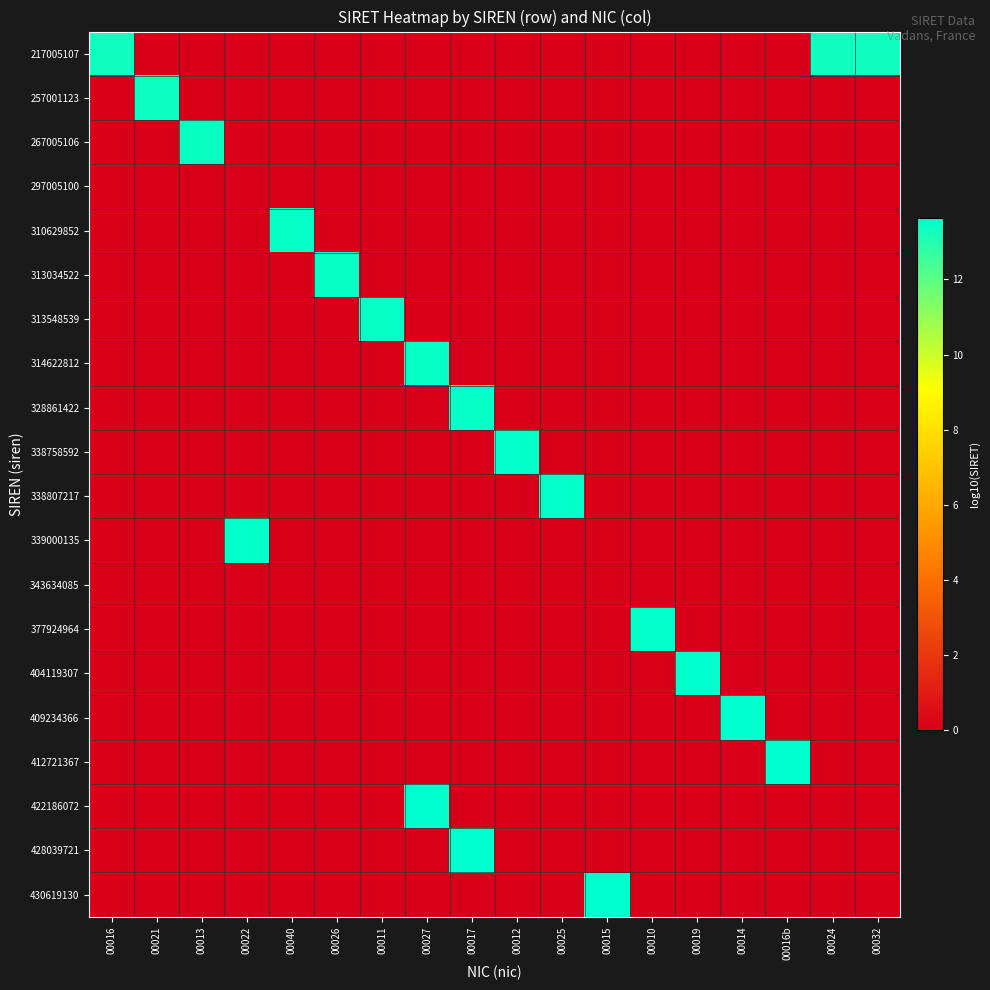

Reading right to left, what are all the values shown in this chart?

217005107: 00032=13.3	00024=13.3	00016b=0.0	00014=0.0	00019=0.0	00010=0.0	00015=0.0	00025=0.0	00012=0.0	00017=0.0	00027=0.0	00011=0.0	00026=0.0	00040=0.0	00022=0.0	00013=0.0	00021=0.0	00016=13.3
257001123: 00032=0.0	00024=0.0	00016b=0.0	00014=0.0	00019=0.0	00010=0.0	00015=0.0	00025=0.0	00012=0.0	00017=0.0	00027=0.0	00011=0.0	00026=0.0	00040=0.0	00022=0.0	00013=0.0	00021=13.4	00016=0.0
267005106: 00032=0.0	00024=0.0	00016b=0.0	00014=0.0	00019=0.0	00010=0.0	00015=0.0	00025=0.0	00012=0.0	00017=0.0	00027=0.0	00011=0.0	00026=0.0	00040=0.0	00022=0.0	00013=13.4	00021=0.0	00016=0.0
297005100: 00032=0.0	00024=0.0	00016b=0.0	00014=0.0	00019=0.0	00010=0.0	00015=0.0	00025=0.0	00012=0.0	00017=0.0	00027=0.0	00011=0.0	00026=0.0	00040=0.0	00022=0.0	00013=0.0	00021=0.0	00016=0.0
310629852: 00032=0.0	00024=0.0	00016b=0.0	00014=0.0	00019=0.0	00010=0.0	00015=0.0	00025=0.0	00012=0.0	00017=0.0	00027=0.0	00011=0.0	00026=0.0	00040=13.5	00022=0.0	00013=0.0	00021=0.0	00016=0.0
313034522: 00032=0.0	00024=0.0	00016b=0.0	00014=0.0	00019=0.0	00010=0.0	00015=0.0	00025=0.0	00012=0.0	00017=0.0	00027=0.0	00011=0.0	00026=13.5	00040=0.0	00022=0.0	00013=0.0	00021=0.0	00016=0.0
313548539: 00032=0.0	00024=0.0	00016b=0.0	00014=0.0	00019=0.0	00010=0.0	00015=0.0	00025=0.0	00012=0.0	00017=0.0	00027=0.0	00011=13.5	00026=0.0	00040=0.0	00022=0.0	00013=0.0	00021=0.0	00016=0.0
314622812: 00032=0.0	00024=0.0	00016b=0.0	00014=0.0	00019=0.0	00010=0.0	00015=0.0	00025=0.0	00012=0.0	00017=0.0	00027=13.5	00011=0.0	00026=0.0	00040=0.0	00022=0.0	00013=0.0	00021=0.0	00016=0.0
328861422: 00032=0.0	00024=0.0	00016b=0.0	00014=0.0	00019=0.0	00010=0.0	00015=0.0	00025=0.0	00012=0.0	00017=13.5	00027=0.0	00011=0.0	00026=0.0	00040=0.0	00022=0.0	00013=0.0	00021=0.0	00016=0.0
338758592: 00032=0.0	00024=0.0	00016b=0.0	00014=0.0	00019=0.0	00010=0.0	00015=0.0	00025=0.0	00012=13.5	00017=0.0	00027=0.0	00011=0.0	00026=0.0	00040=0.0	00022=0.0	00013=0.0	00021=0.0	00016=0.0
338807217: 00032=0.0	00024=0.0	00016b=0.0	00014=0.0	00019=0.0	00010=0.0	00015=0.0	00025=13.5	00012=0.0	00017=0.0	00027=0.0	00011=0.0	00026=0.0	00040=0.0	00022=0.0	00013=0.0	00021=0.0	00016=0.0
339000135: 00032=0.0	00024=0.0	00016b=0.0	00014=0.0	00019=0.0	00010=0.0	00015=0.0	00025=0.0	00012=0.0	00017=0.0	00027=0.0	00011=0.0	00026=0.0	00040=0.0	00022=13.5	00013=0.0	00021=0.0	00016=0.0
343634085: 00032=0.0	00024=0.0	00016b=0.0	00014=0.0	00019=0.0	00010=0.0	00015=0.0	00025=0.0	00012=0.0	00017=0.0	00027=0.0	00011=0.0	00026=0.0	00040=0.0	00022=0.0	00013=0.0	00021=0.0	00016=0.0
377924964: 00032=0.0	00024=0.0	00016b=0.0	00014=0.0	00019=0.0	00010=13.6	00015=0.0	00025=0.0	00012=0.0	00017=0.0	00027=0.0	00011=0.0	00026=0.0	00040=0.0	00022=0.0	00013=0.0	00021=0.0	00016=0.0
404119307: 00032=0.0	00024=0.0	00016b=0.0	00014=0.0	00019=13.6	00010=0.0	00015=0.0	00025=0.0	00012=0.0	00017=0.0	00027=0.0	00011=0.0	00026=0.0	00040=0.0	00022=0.0	00013=0.0	00021=0.0	00016=0.0
409234366: 00032=0.0	00024=0.0	00016b=0.0	00014=13.6	00019=0.0	00010=0.0	00015=0.0	00025=0.0	00012=0.0	00017=0.0	00027=0.0	00011=0.0	00026=0.0	00040=0.0	00022=0.0	00013=0.0	00021=0.0	00016=0.0
412721367: 00032=0.0	00024=0.0	00016b=13.6	00014=0.0	00019=0.0	00010=0.0	00015=0.0	00025=0.0	00012=0.0	00017=0.0	00027=0.0	00011=0.0	00026=0.0	00040=0.0	00022=0.0	00013=0.0	00021=0.0	00016=0.0
422186072: 00032=0.0	00024=0.0	00016b=0.0	00014=0.0	00019=0.0	00010=0.0	00015=0.0	00025=0.0	00012=0.0	00017=0.0	00027=13.6	00011=0.0	00026=0.0	00040=0.0	00022=0.0	00013=0.0	00021=0.0	00016=0.0
428039721: 00032=0.0	00024=0.0	00016b=0.0	00014=0.0	00019=0.0	00010=0.0	00015=0.0	00025=0.0	00012=0.0	00017=13.6	00027=0.0	00011=0.0	00026=0.0	00040=0.0	00022=0.0	00013=0.0	00021=0.0	00016=0.0
430619130: 00032=0.0	00024=0.0	00016b=0.0	00014=0.0	00019=0.0	00010=0.0	00015=13.6	00025=0.0	00012=0.0	00017=0.0	00027=0.0	00011=0.0	00026=0.0	00040=0.0	00022=0.0	00013=0.0	00021=0.0	00016=0.0